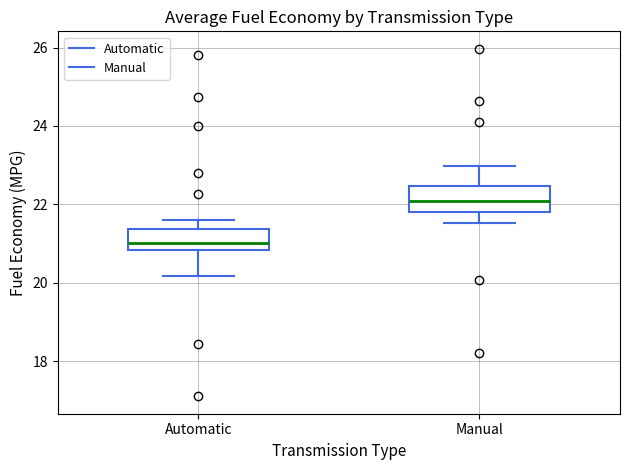

Reading left to right, read every box against the y-axis: the position of its median line, the range the box covers, and the ends of its whiskers. The values are not printed on the chart, so give them approximately, as read against the axis.

Automatic: median 21.0, box 20.8 to 21.4, whiskers 20.2 to 21.6
Manual: median 22.0, box 21.8 to 22.4, whiskers 21.6 to 23.0